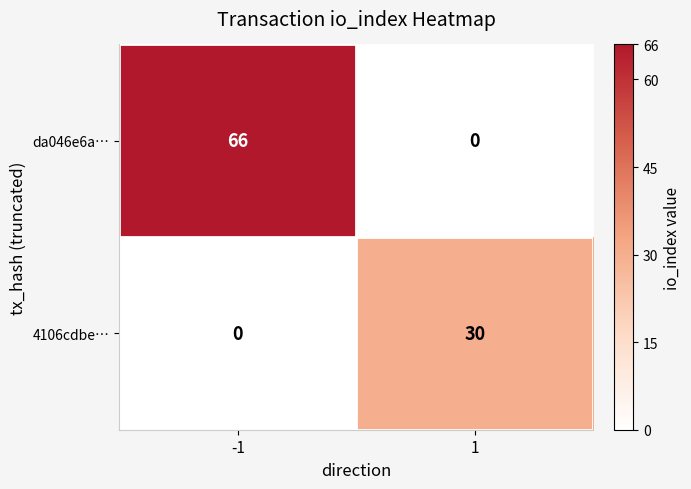

What is the average value of the 4106cdbe… series?

15